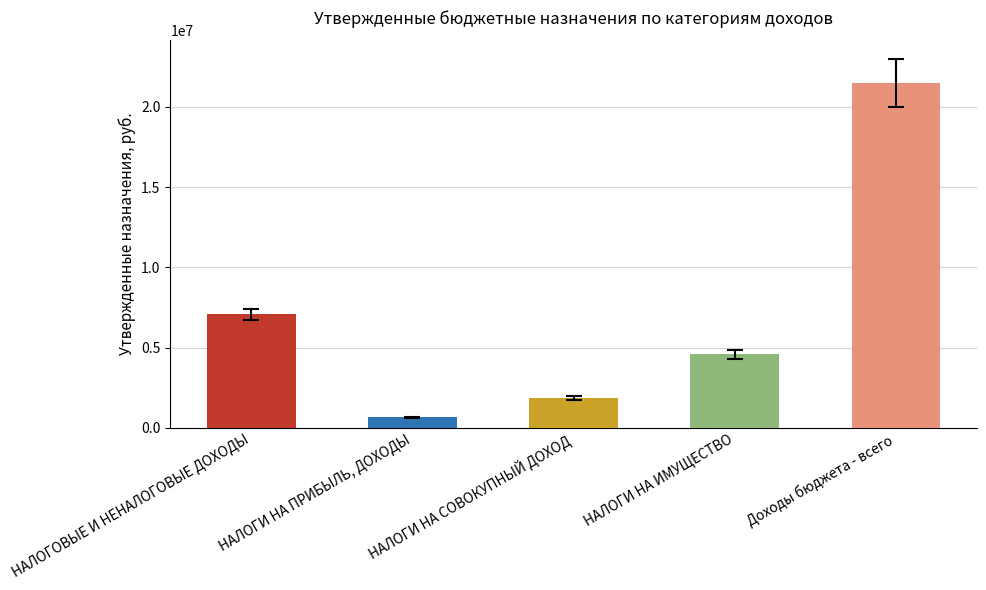

Which category has the highest value across all series?

Доходы бюджета - всего